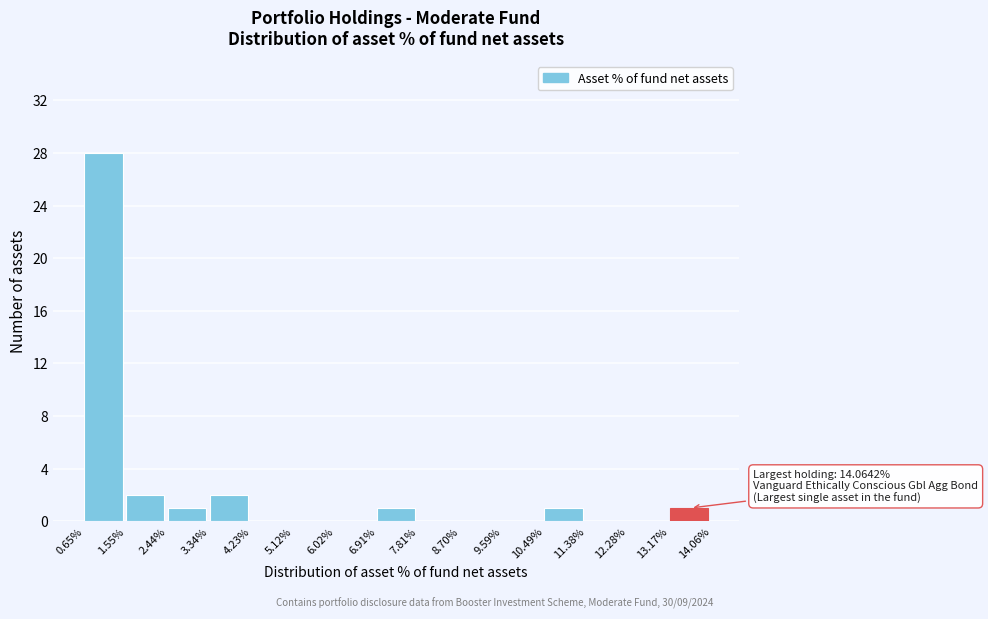

Reading left to right, list all the values displayed in this chart.

0.65%=28	1.55%=2	2.44%=1	3.34%=2	4.23%=0	5.12%=0	6.02%=0	6.91%=1	7.81%=0	8.70%=0	9.59%=0	10.49%=1	11.38%=0	12.28%=0	13.17%=1